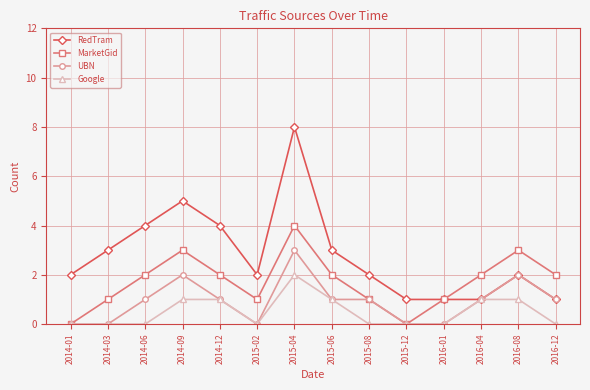

Read the MarketGid value at 2014-12.

2